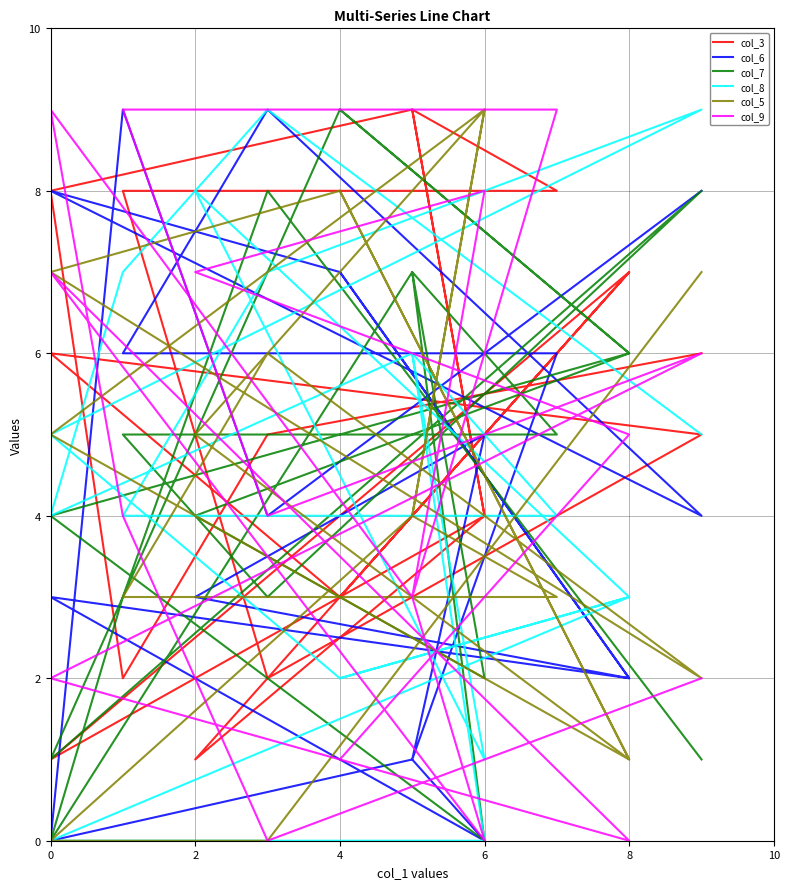

Count the number of data series in this chart.

6